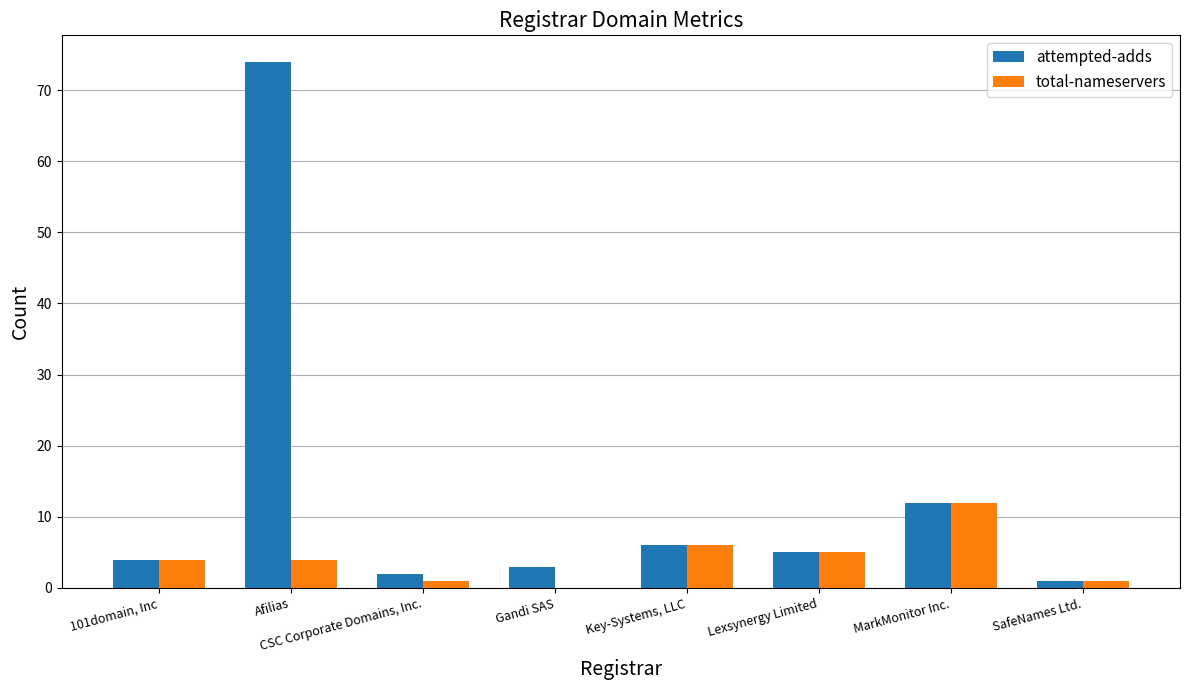

Is the value of total-nameservers at Afilias greater than the value of attempted-adds at Afilias?

No